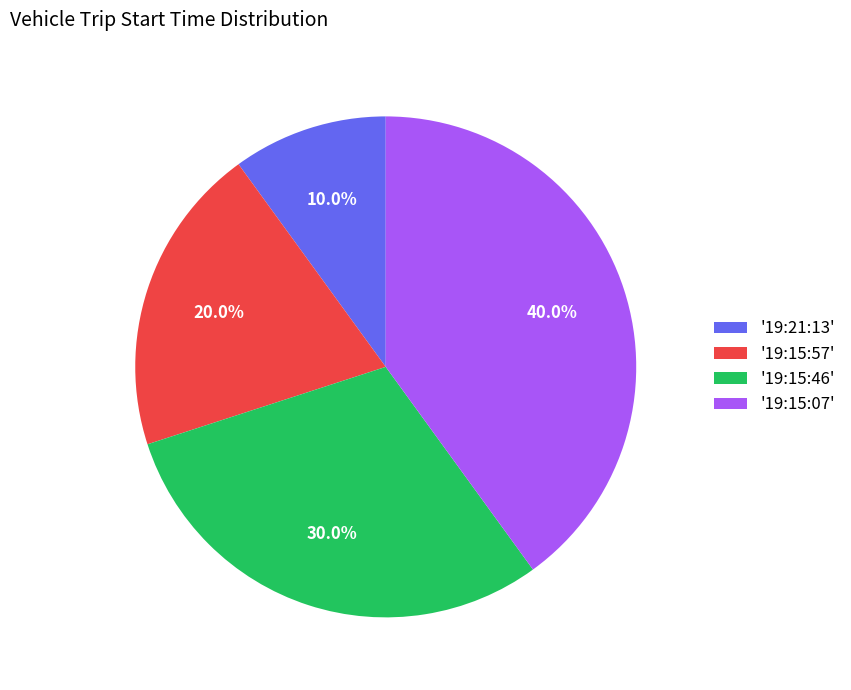

Is there a majority slice in this chart?

No